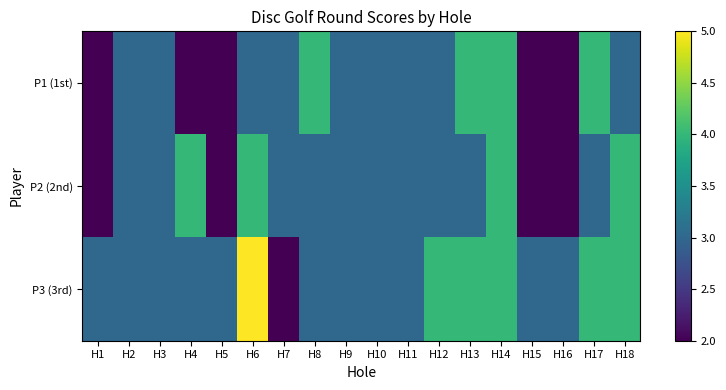

Which series has the largest total across all categories?

P3 (3rd)